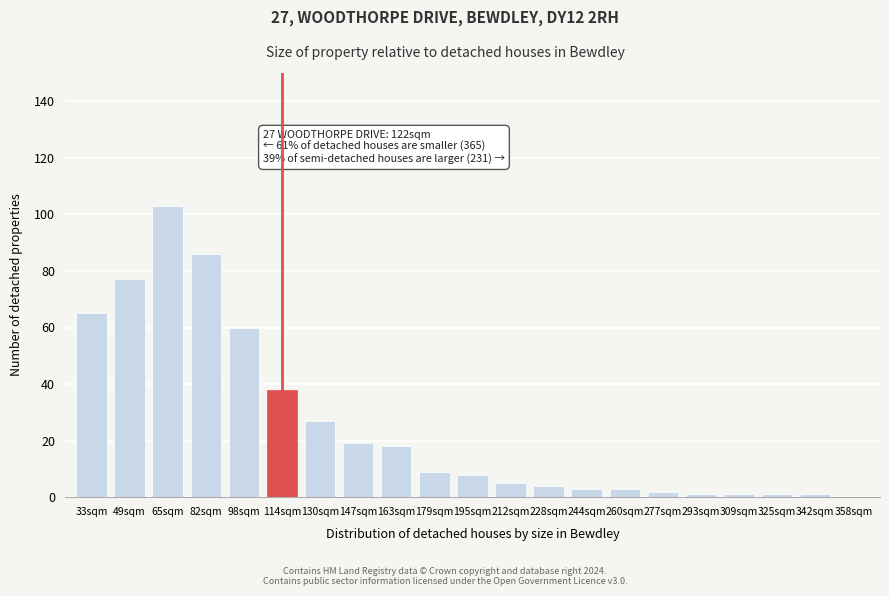

Reading left to right, transcribe all the data shown in this chart.

33sqm=65	49sqm=77	65sqm=103	82sqm=86	98sqm=60	114sqm=38	130sqm=27	147sqm=19	163sqm=18	179sqm=9	195sqm=8	212sqm=5	228sqm=4	244sqm=3	260sqm=3	277sqm=2	293sqm=1	309sqm=1	325sqm=1	342sqm=1	358sqm=0